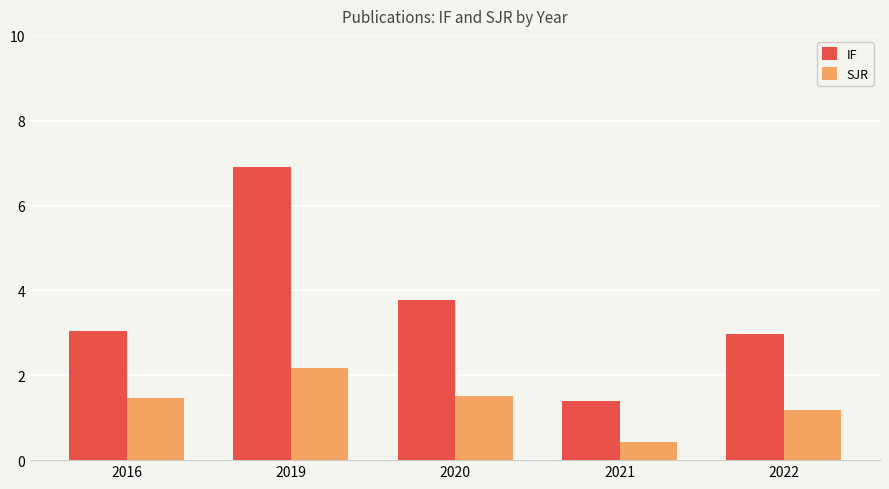

What are all the series names shown in the legend?

IF, SJR